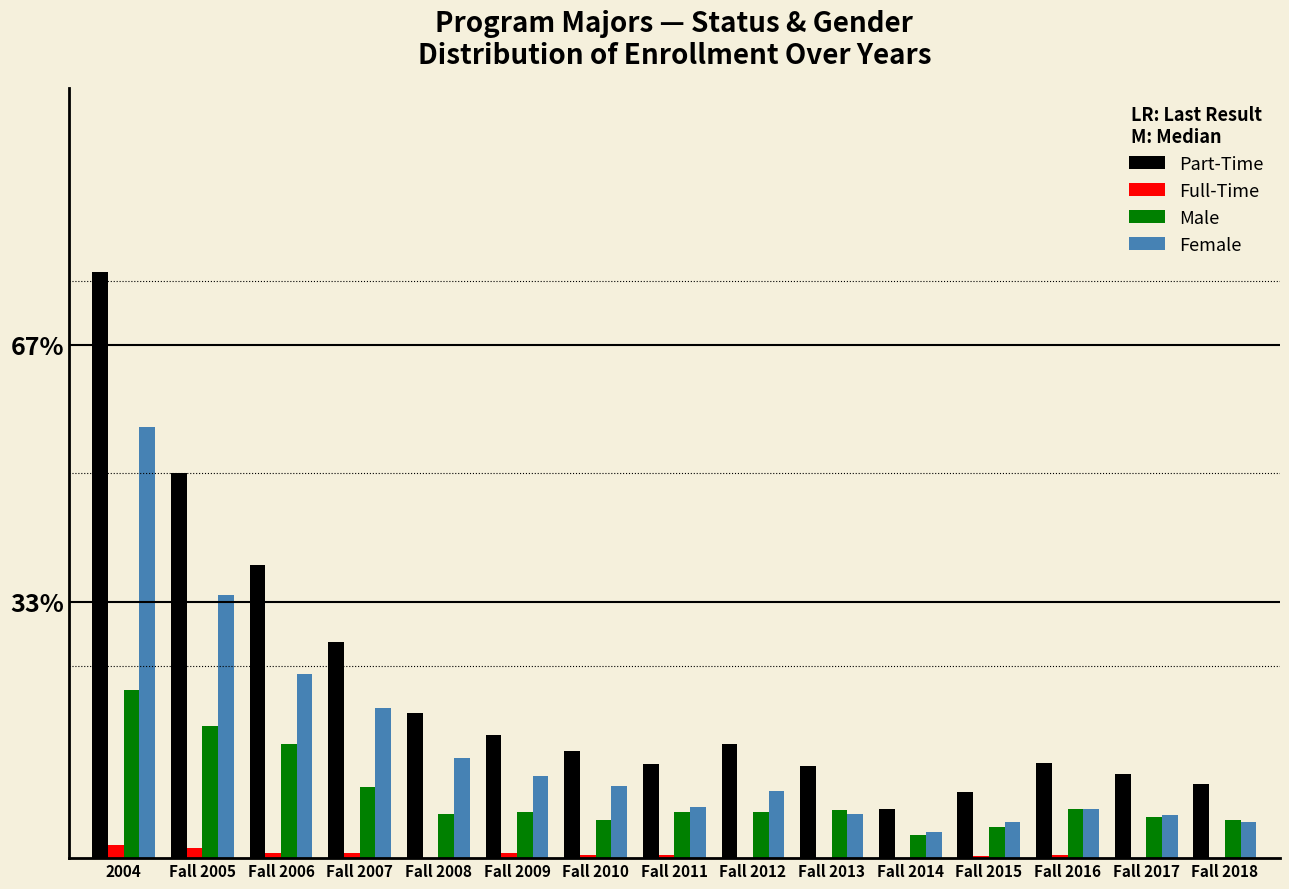

Are the bars grouped side by side (vs. stacked)?

Yes